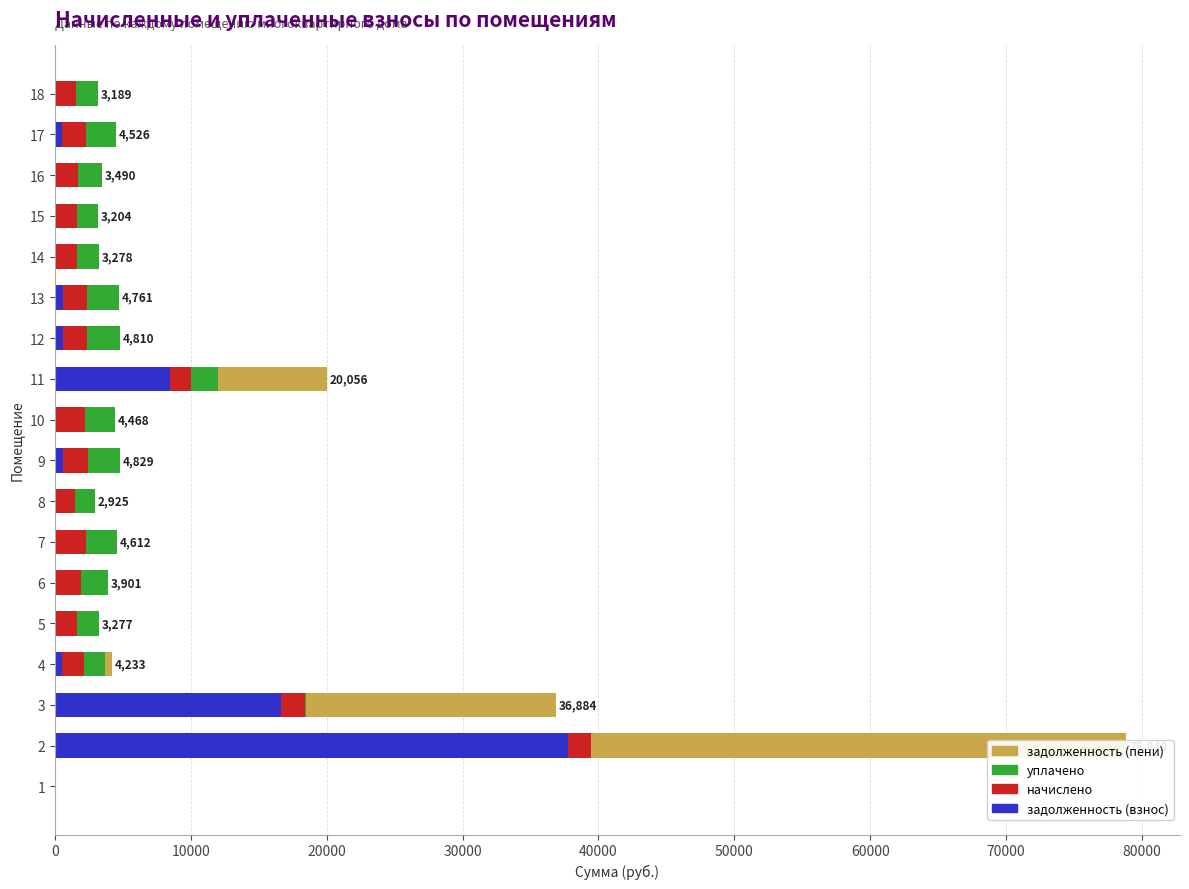

How many bars are there in each group?

4